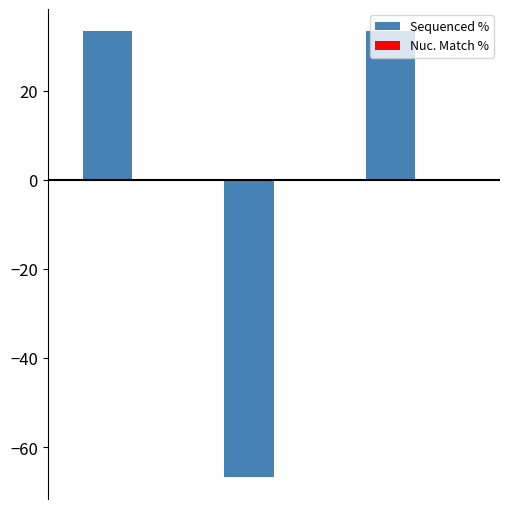

What is the difference between the second highest and minimum values?

100.0